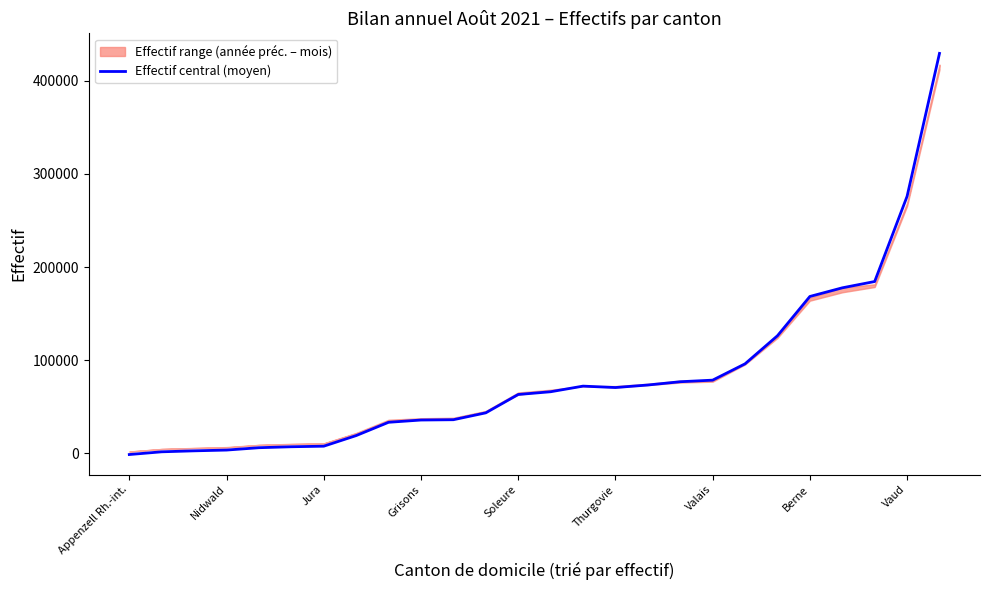

At which label is the value closest to 214047?

23